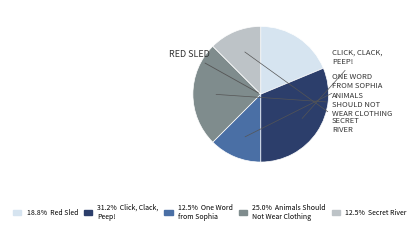

Is there any slice that represents more than half of the pie?

No